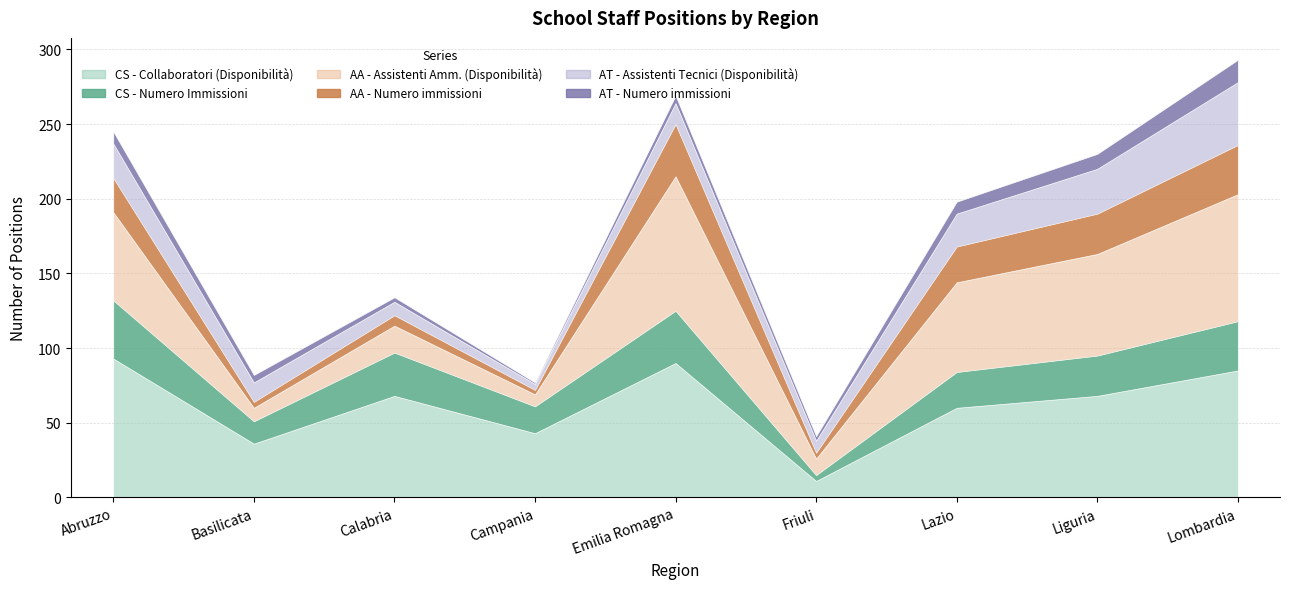

What is the value of the AT - Numero immissioni in ruolo point at the 5th from the left?

5